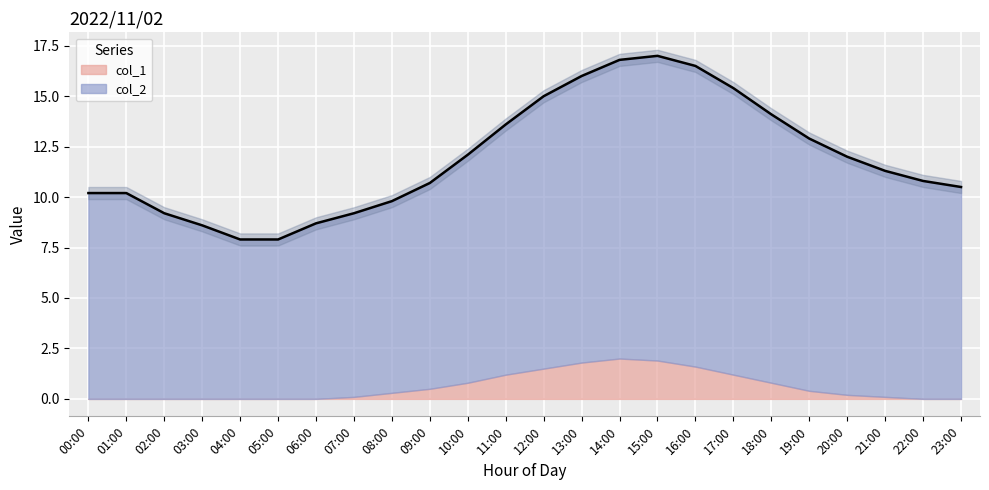

What is the label of the 10th point from the right?

14:00